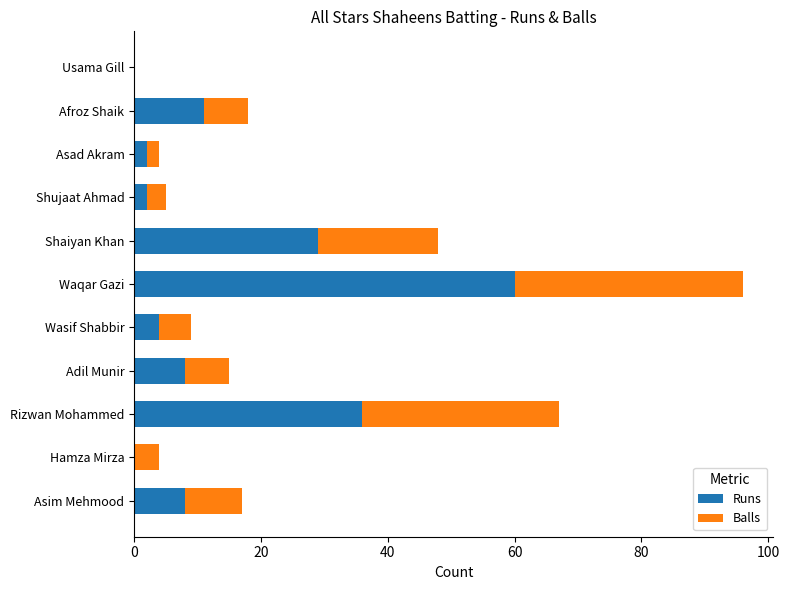

Count the number of categories in the chart.

11